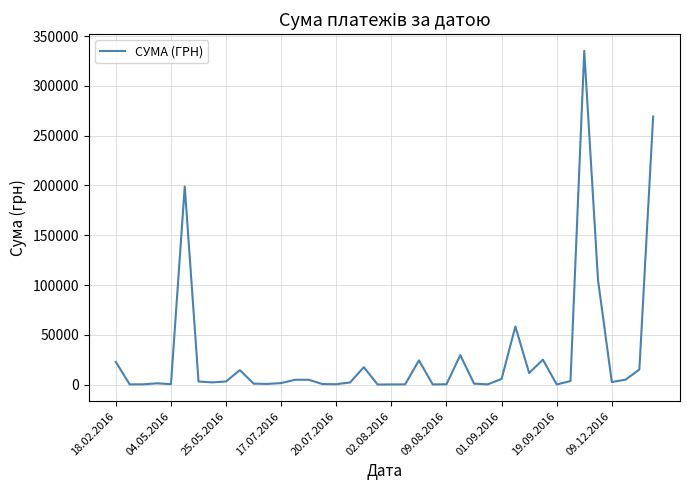

What is the difference between the maximum and minimum values?

335195.7